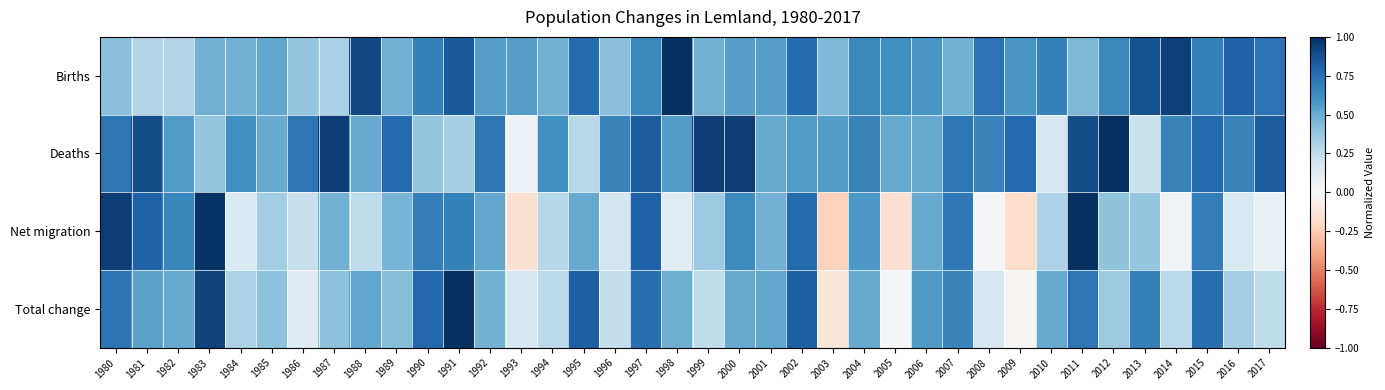

Reading left to right, list all the values displayed in this chart.

Births: 1980=0.4	1981=0.3	1982=0.3	1983=0.5	1984=0.5	1985=0.5	1986=0.4	1987=0.3	1988=0.9	1989=0.5	1990=0.7	1991=0.8	1992=0.5	1993=0.5	1994=0.5	1995=0.8	1996=0.4	1997=0.6	1998=1.0	1999=0.5	2000=0.5	2001=0.5	2002=0.8	2003=0.5	2004=0.6	2005=0.6	2006=0.6	2007=0.5	2008=0.7	2009=0.6	2010=0.7	2011=0.5	2012=0.6	2013=0.9	2014=0.9	2015=0.7	2016=0.8	2017=0.7
Deaths: 1980=0.7	1981=0.9	1982=0.6	1983=0.4	1984=0.6	1985=0.5	1986=0.7	1987=0.9	1988=0.5	1989=0.8	1990=0.4	1991=0.3	1992=0.7	1993=0.1	1994=0.6	1995=0.3	1996=0.7	1997=0.8	1998=0.6	1999=0.9	2000=0.9	2001=0.5	2002=0.6	2003=0.6	2004=0.7	2005=0.5	2006=0.5	2007=0.7	2008=0.7	2009=0.8	2010=0.2	2011=0.9	2012=1.0	2013=0.2	2014=0.7	2015=0.8	2016=0.7	2017=0.8
Net migration: 1980=0.9	1981=0.8	1982=0.7	1983=1.0	1984=0.2	1985=0.3	1986=0.2	1987=0.5	1988=0.2	1989=0.5	1990=0.7	1991=0.7	1992=0.5	1993=-0.2	1994=0.3	1995=0.5	1996=0.2	1997=0.8	1998=0.1	1999=0.4	2000=0.6	2001=0.5	2002=0.8	2003=-0.2	2004=0.6	2005=-0.2	2006=0.5	2007=0.7	2008=0.0	2009=-0.2	2010=0.3	2011=1.0	2012=0.4	2013=0.4	2014=0.0	2015=0.7	2016=0.2	2017=0.1
Total change: 1980=0.7	1981=0.5	1982=0.5	1983=0.9	1984=0.3	1985=0.4	1986=0.1	1987=0.4	1988=0.5	1989=0.4	1990=0.8	1991=1.0	1992=0.5	1993=0.2	1994=0.3	1995=0.8	1996=0.2	1997=0.8	1998=0.5	1999=0.2	2000=0.5	2001=0.5	2002=0.8	2003=-0.1	2004=0.5	2005=0.0	2006=0.6	2007=0.7	2008=0.2	2009=-0.0	2010=0.5	2011=0.7	2012=0.4	2013=0.7	2014=0.3	2015=0.8	2016=0.3	2017=0.2